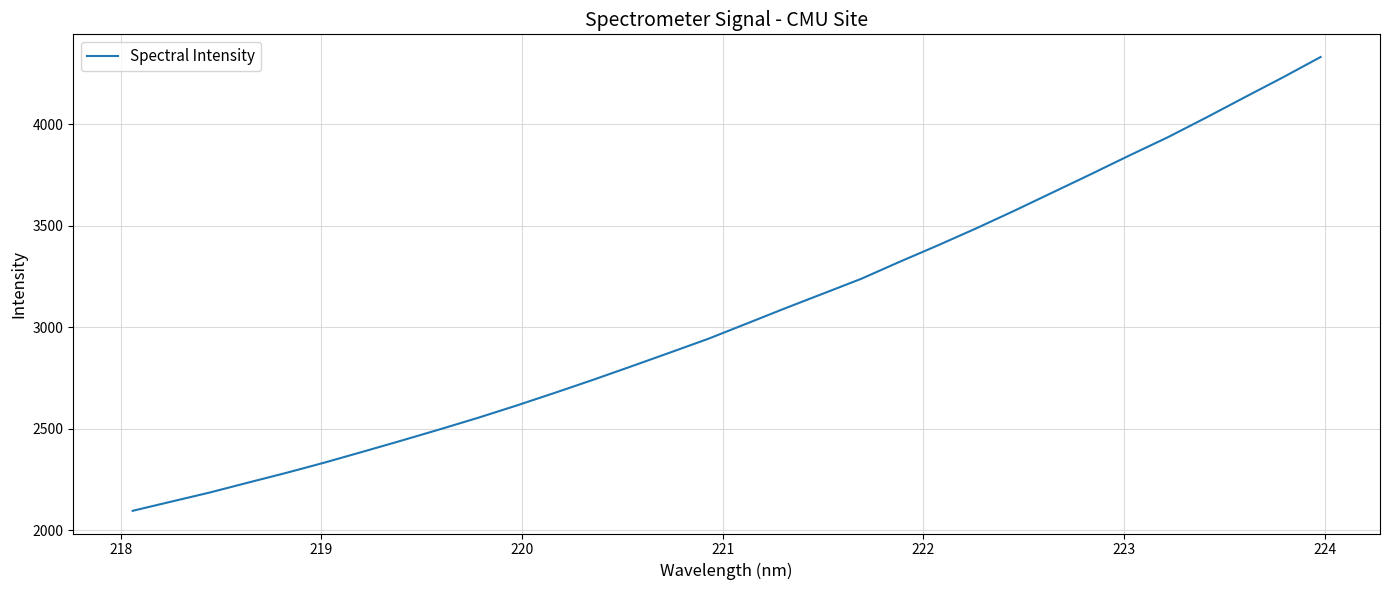

What is the smallest value displayed?

2096.7